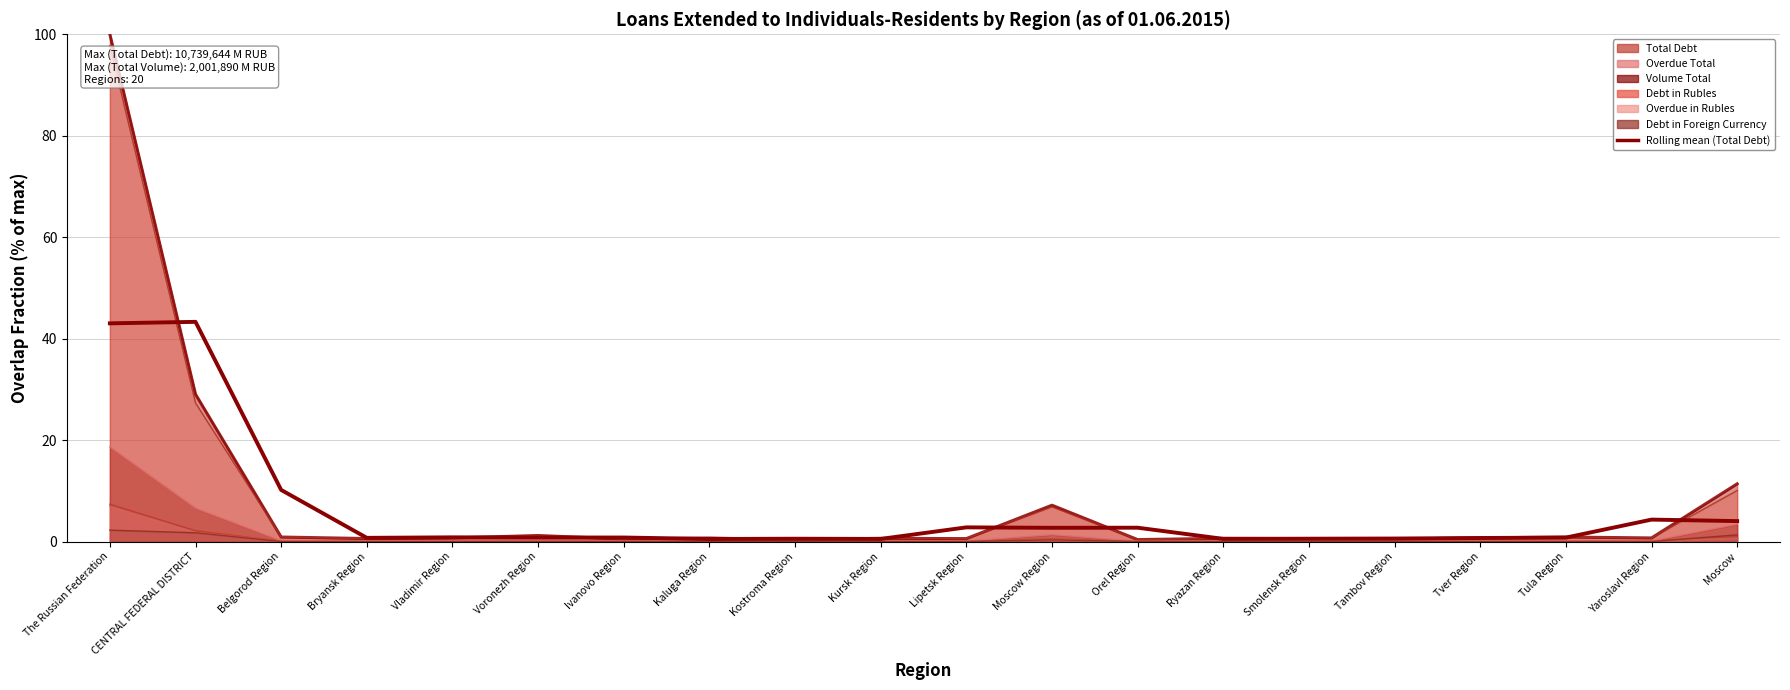

Which category has the lowest value in the Overdue Total series?

Kostroma Region